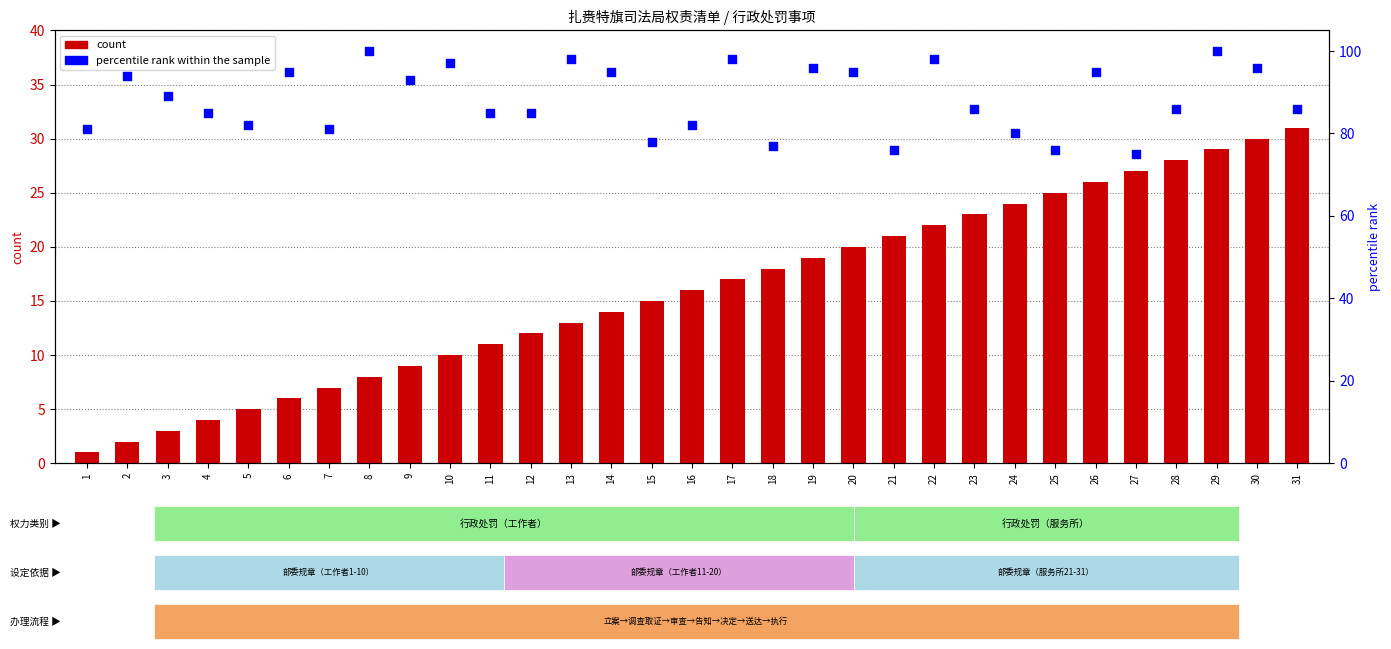

Which series has the largest Y range (max minus min)?

count